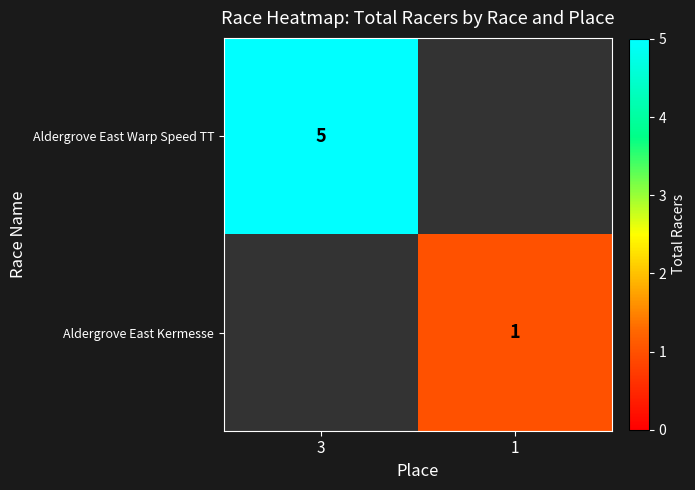

The Aldergrove East Kermesse series shows 1 at 1. True or false?

True